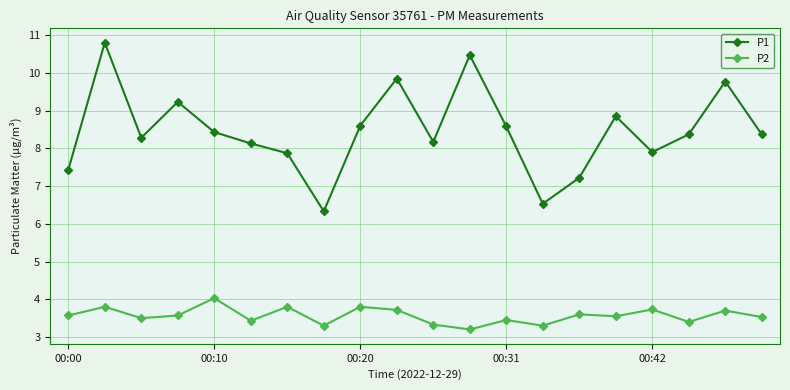

Which series has the widest spread of values?

P1